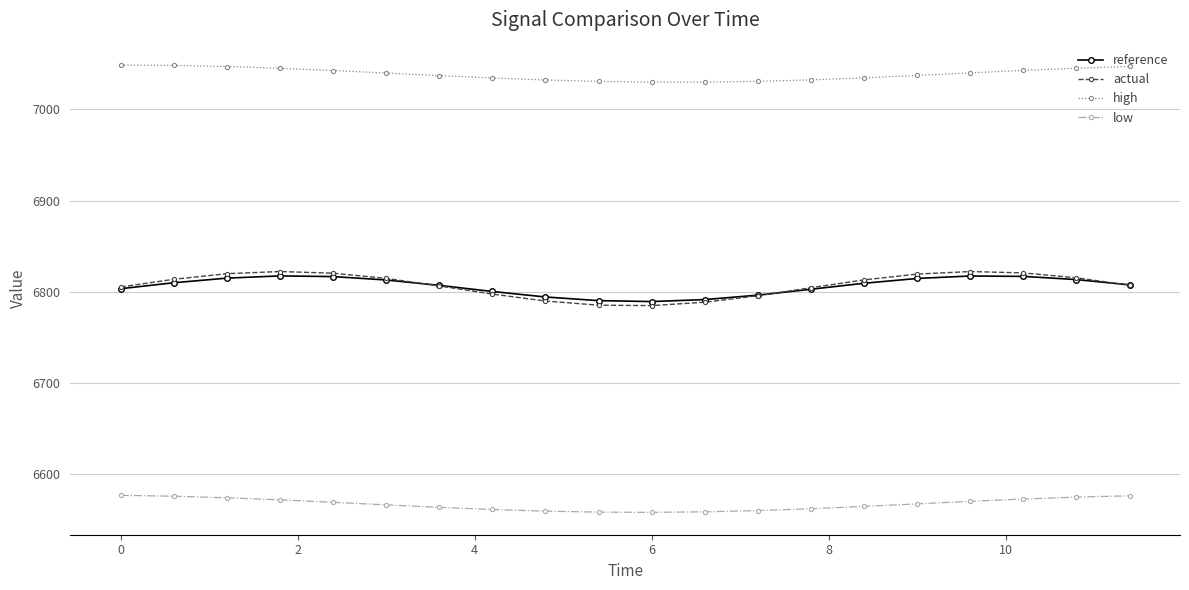

Which series has the largest total across all categories?

high